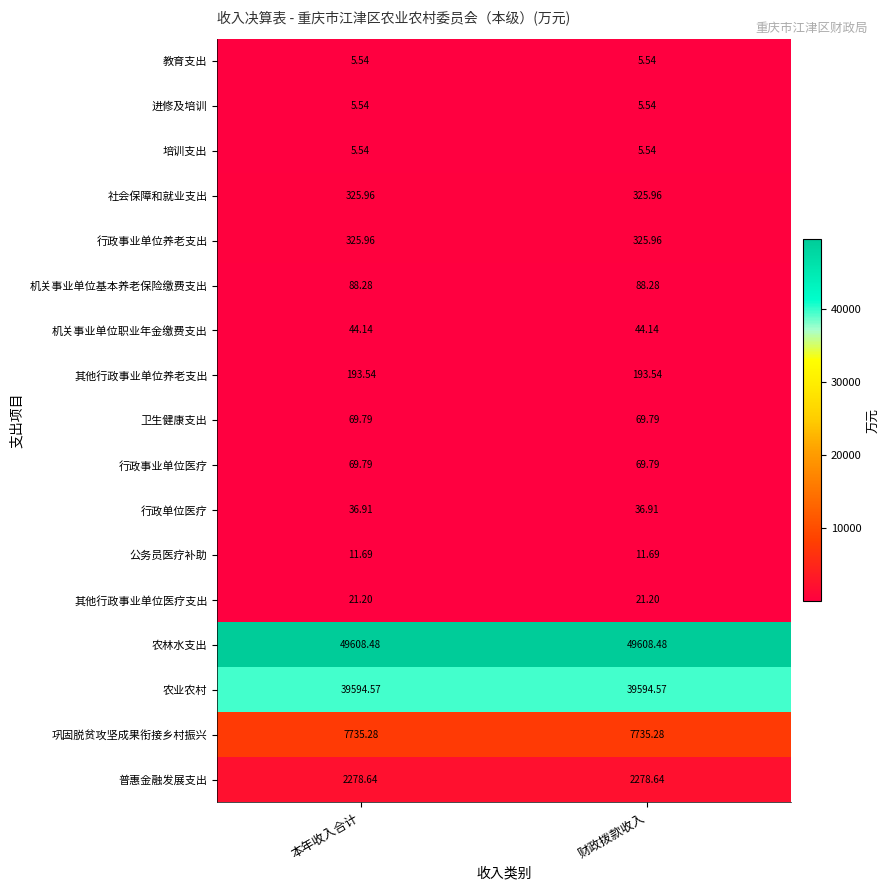

How many series are shown in this chart?

17